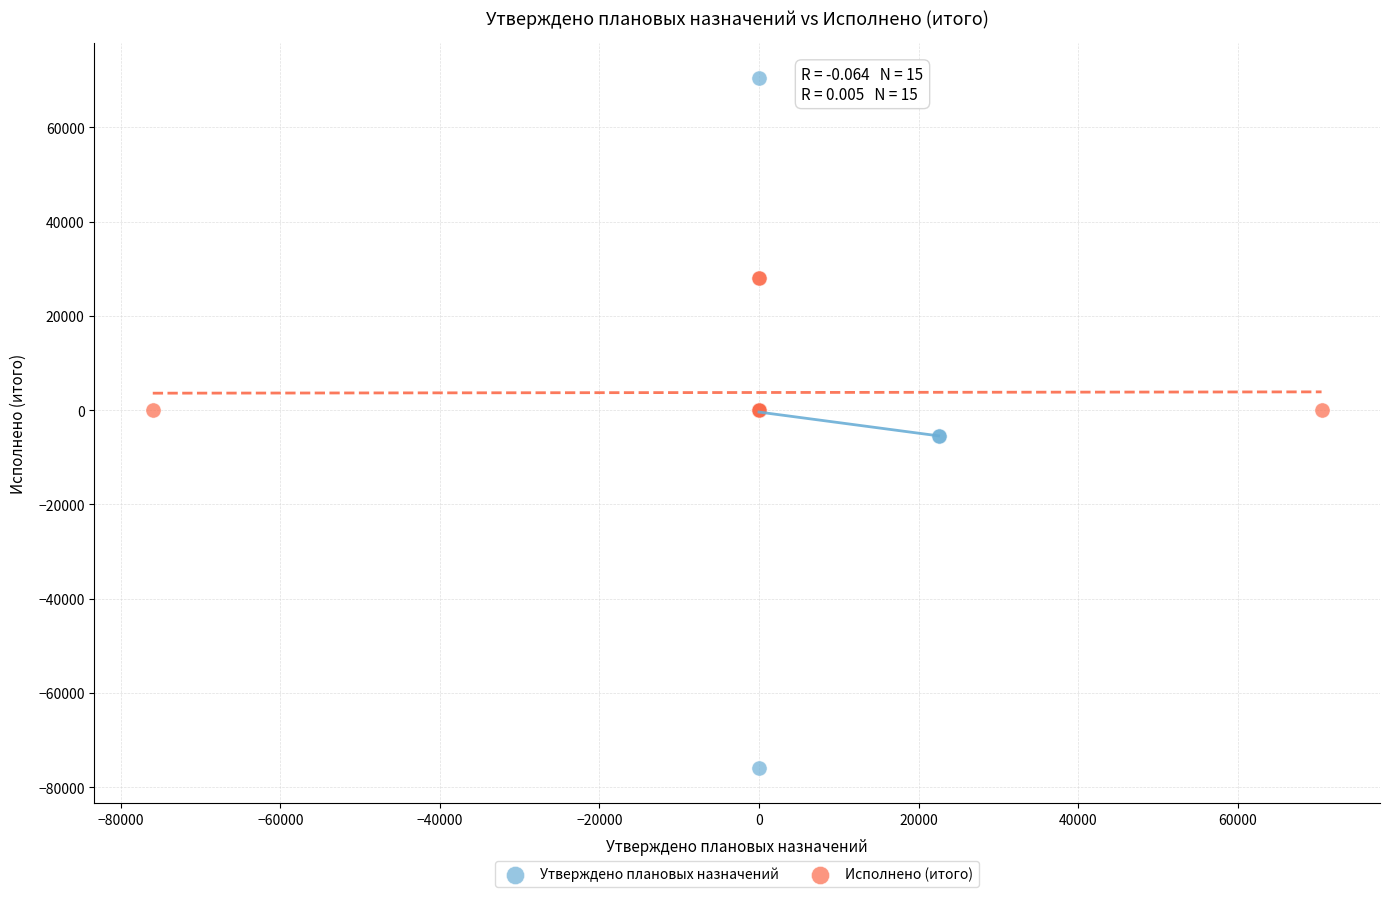

Which series has the widest spread of Y values?

Утверждено плановых назначений